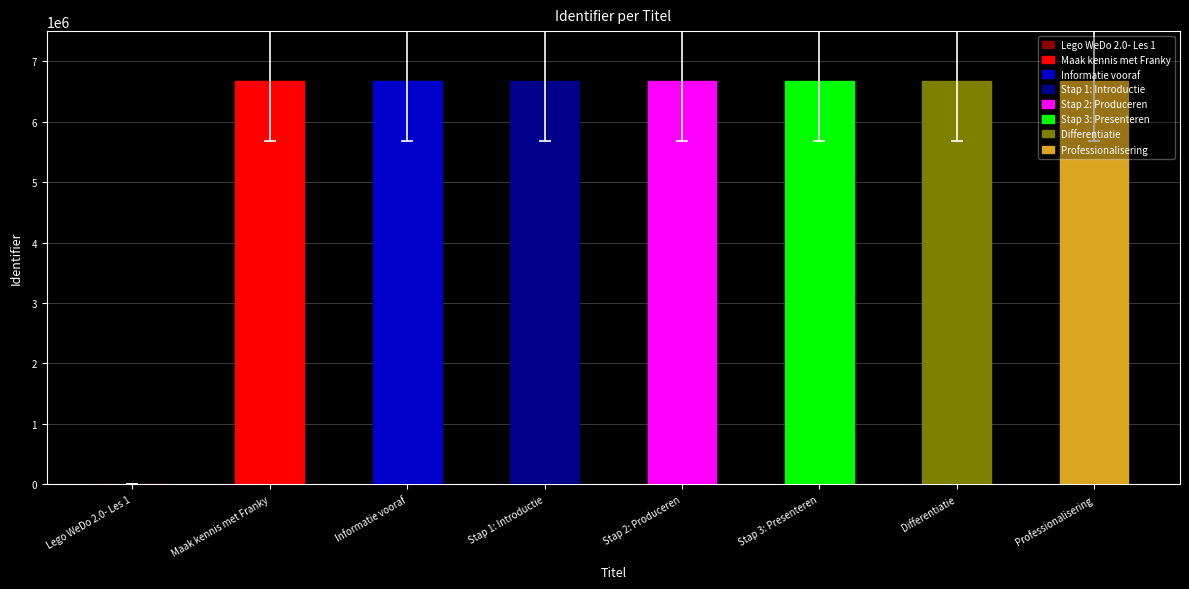

Rank the categories by value from highest to lowest.

Professionalisering, Differentiatie, Stap 3: Presenteren, Stap 2: Produceren, Stap 1: Introductie, Informatie vooraf, Maak kennis met Franky, Lego WeDo 2.0- Les 1